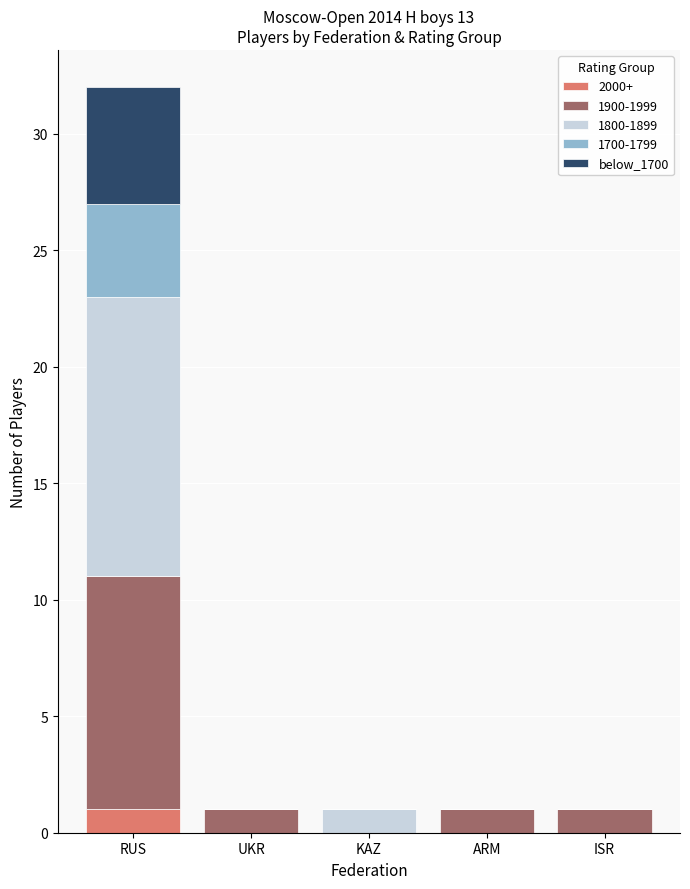

At which label does 2000+ reach its peak?

RUS